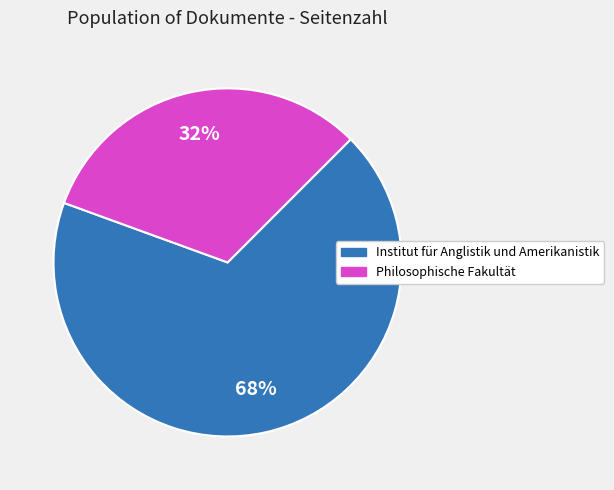

To the nearest percent, what is the average slice percentage?

50%